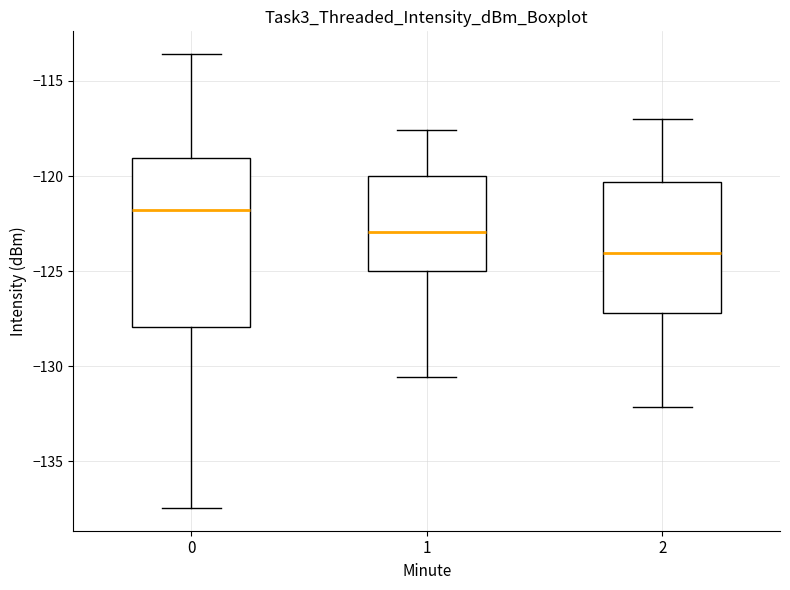

Which box's median line is the highest?

0